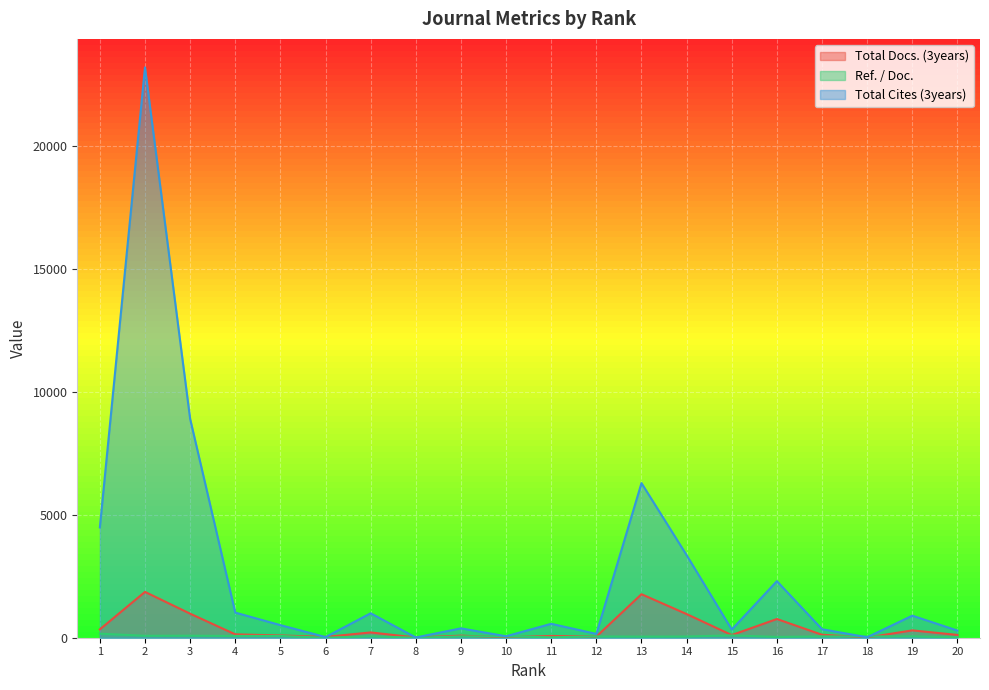

Which series changed the most between 5 and 6?

Total Cites (3years)